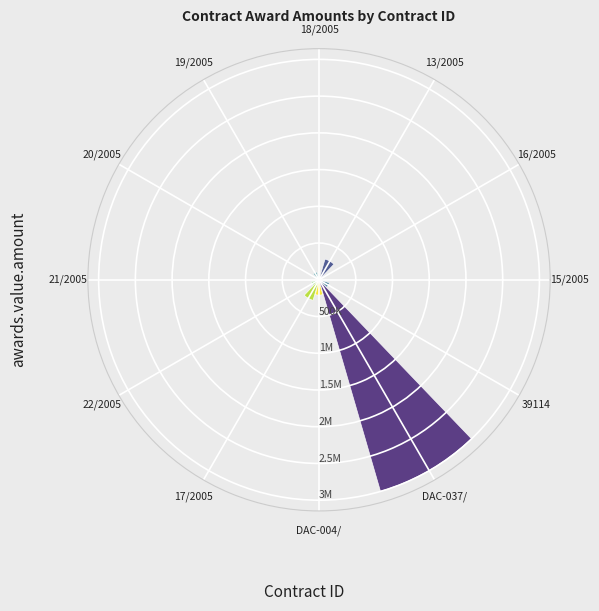

Reading left to right, what are all the values shown in this chart?

12360.0	1920.0	292992.0	36011.4	110240.8	27742.8	13742.0	105001.0	291213.1	208000.0	2996550.3	145750.0	695652.2	295652.2	52173.9	150295.8	1774305.0	687534.0